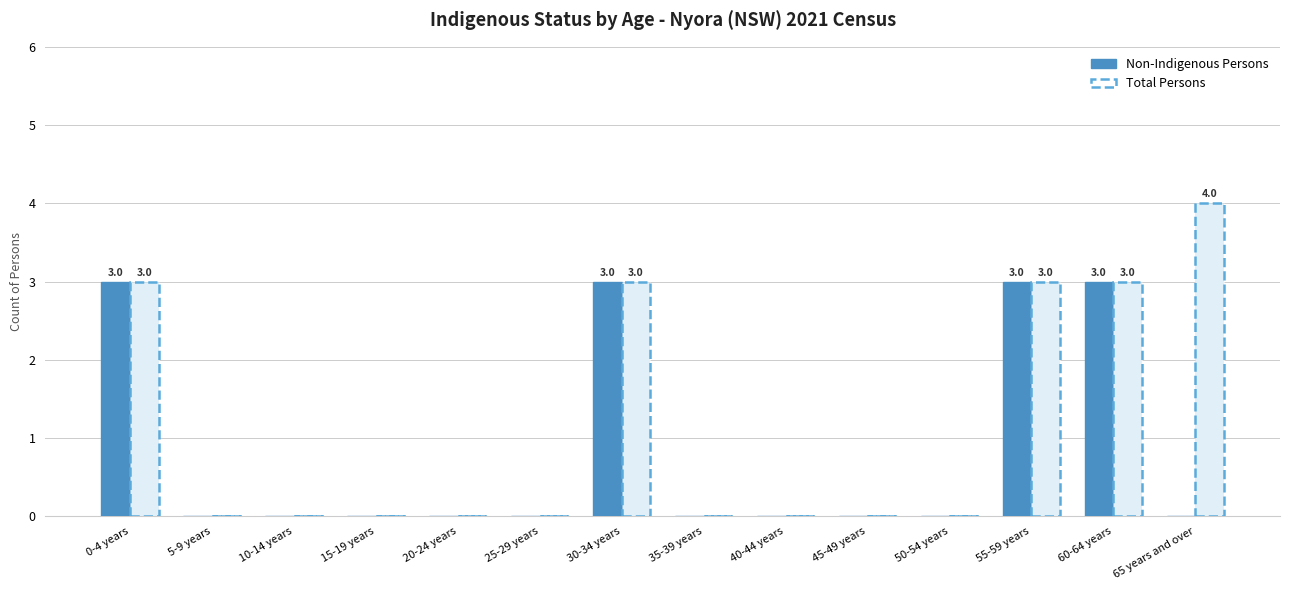

At which label is Total Persons closest to 2?

0-4 years